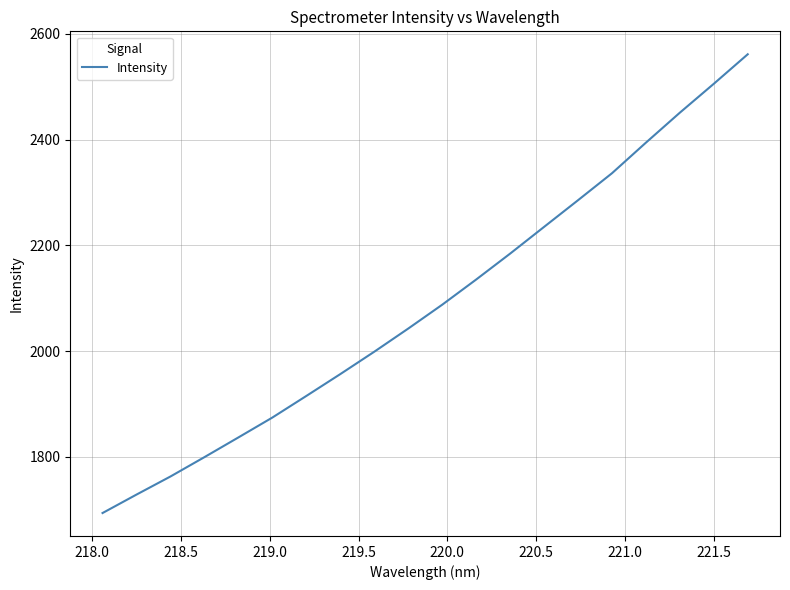

What is the difference between the maximum and minimum values?

867.8